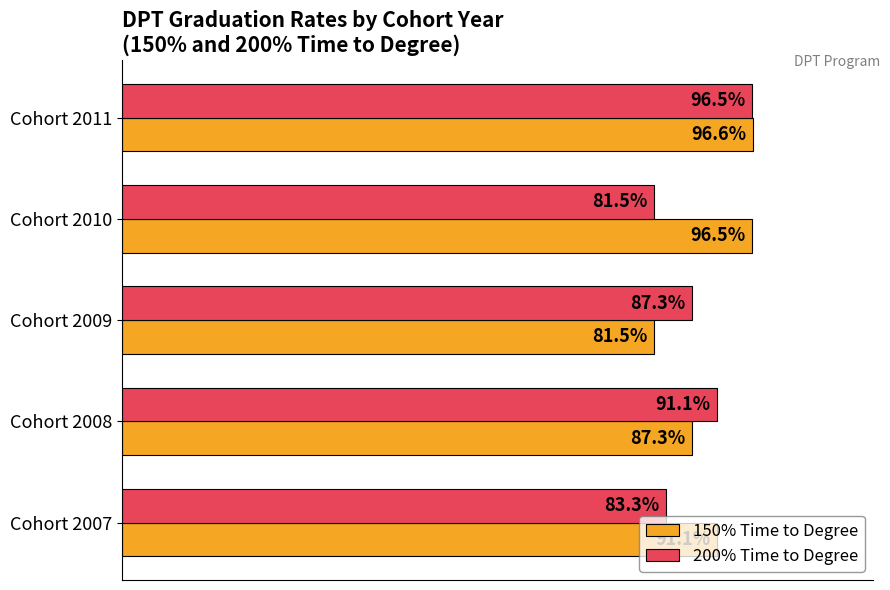

What are all the series names shown in the legend?

150% Time to Degree, 200% Time to Degree